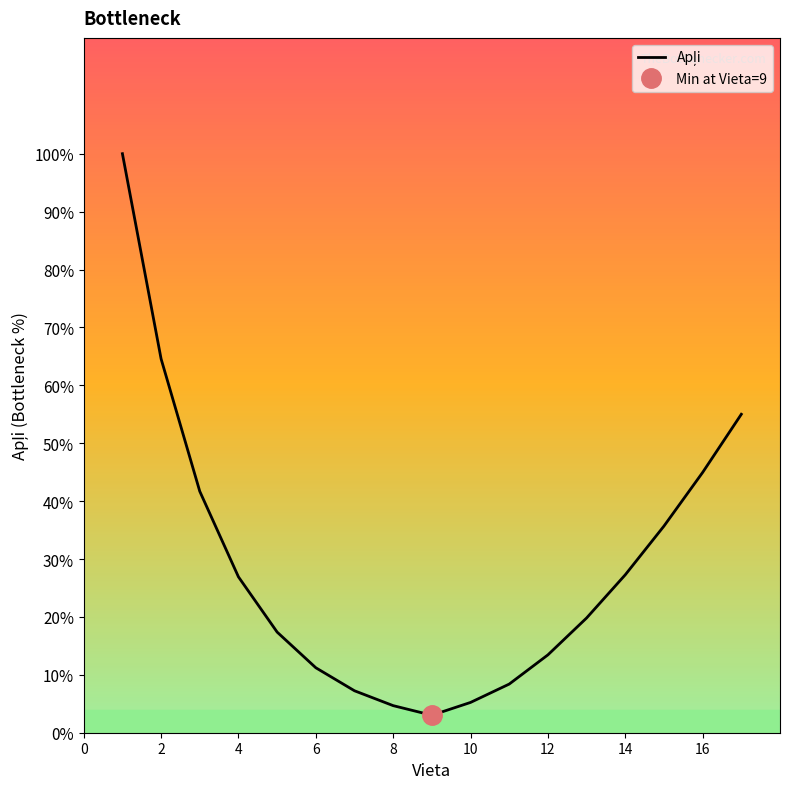

How many lines are shown in the chart?

1